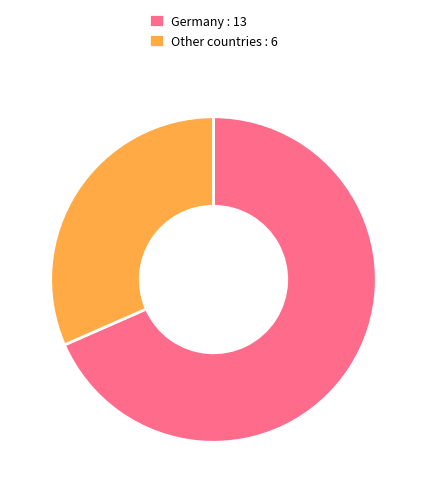

The Other countries : 6 slice represents 32% of the pie. True or false?

True